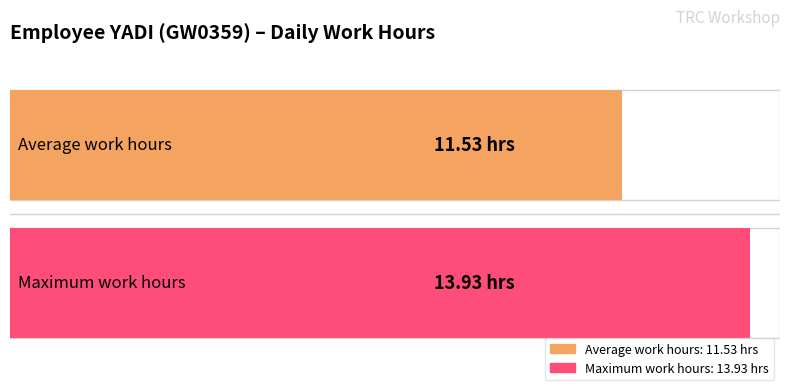

Between 2 and 4, which is larger?

4